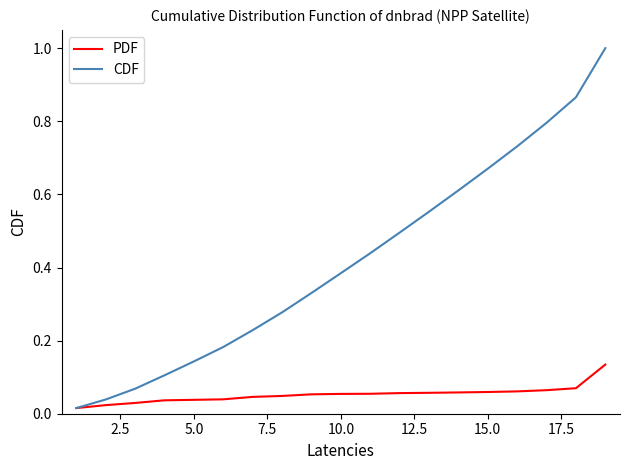

Which series has the largest total across all categories?

CDF